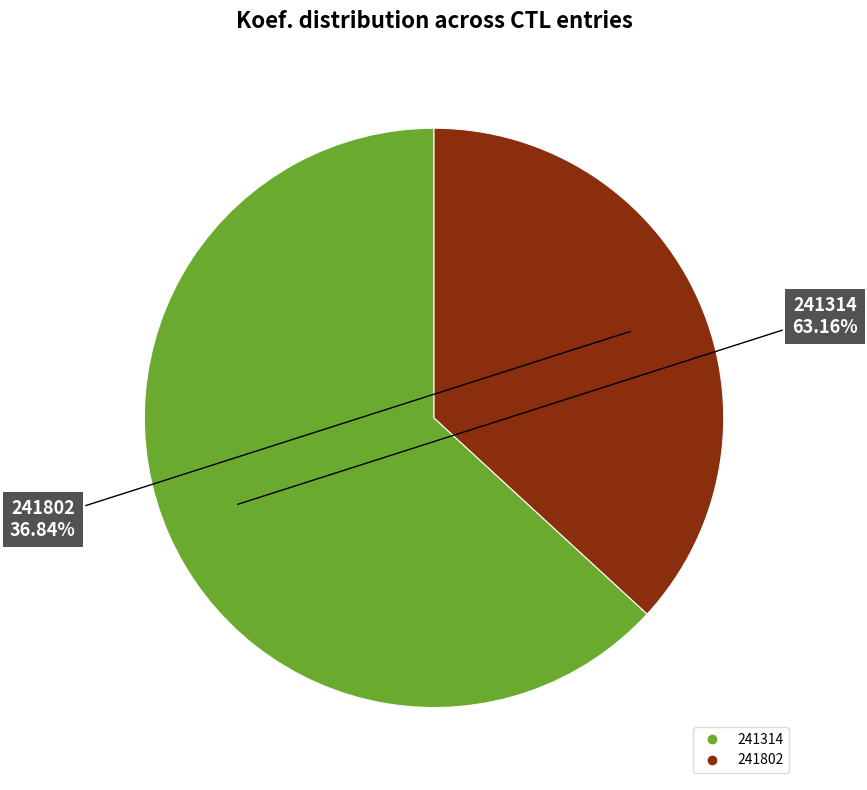

What percentage is the 241314 slice, to the nearest percent?

63%